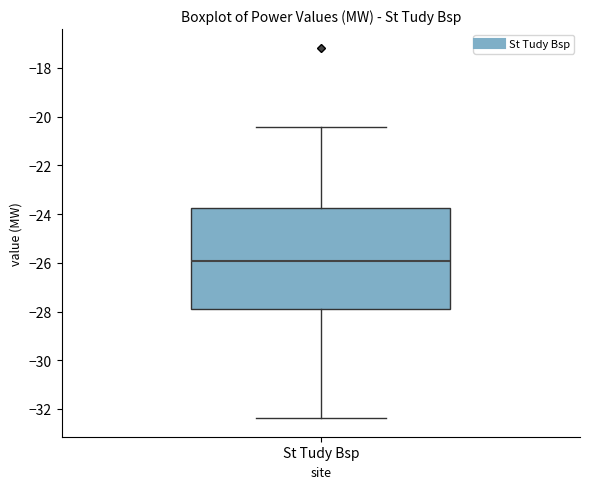

Where is the lower edge of the box for St Tudy Bsp on the y-axis? The values are not printed on the chart, so give them approximately, as read against the axis.

-27.8